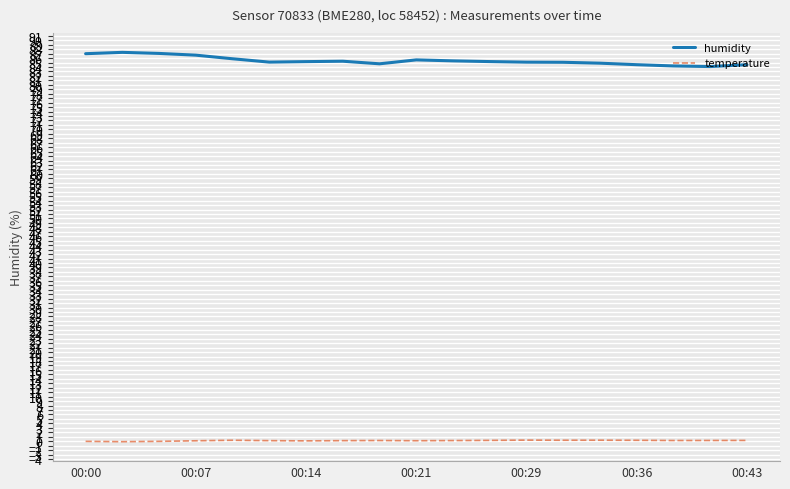

List the series in order of their overall mean, highest first.

humidity, temperature